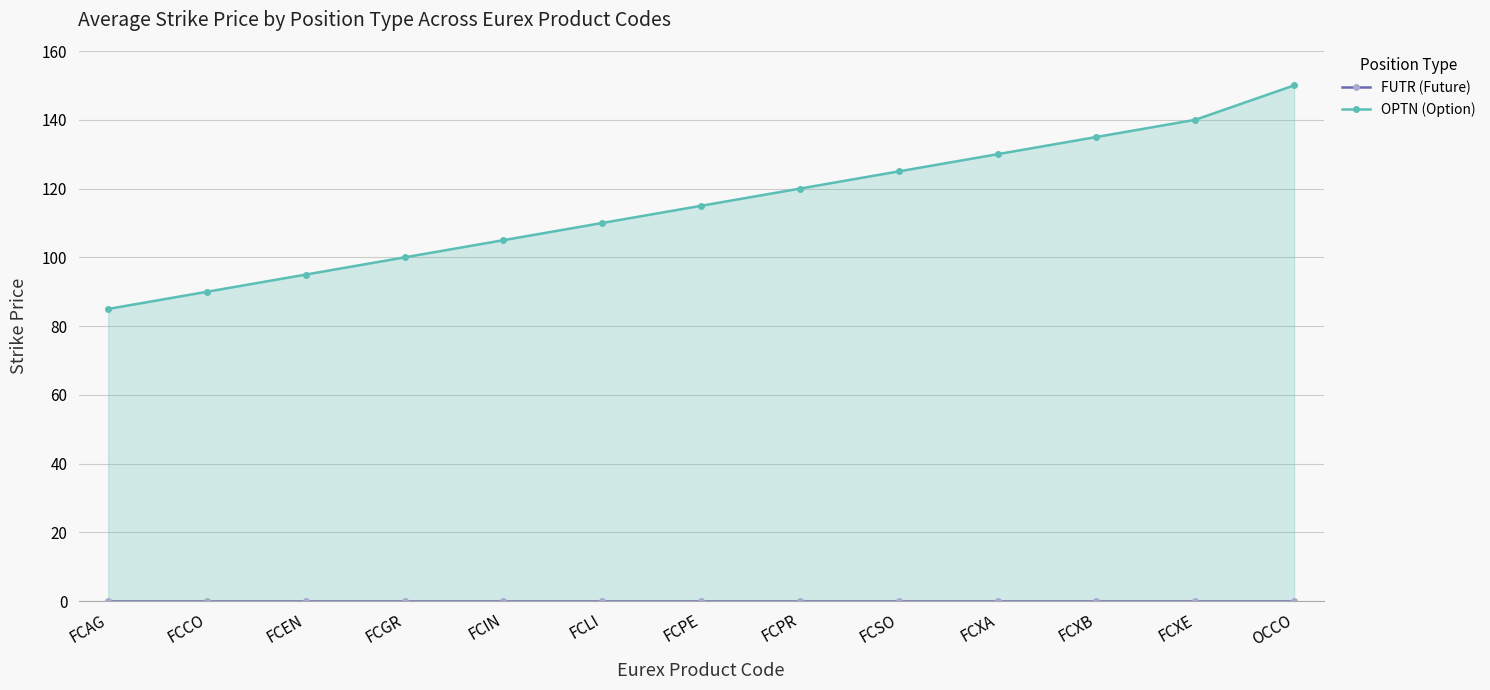

True or false: OPTN (Option) and FUTR (Future) intersect in this chart.

False